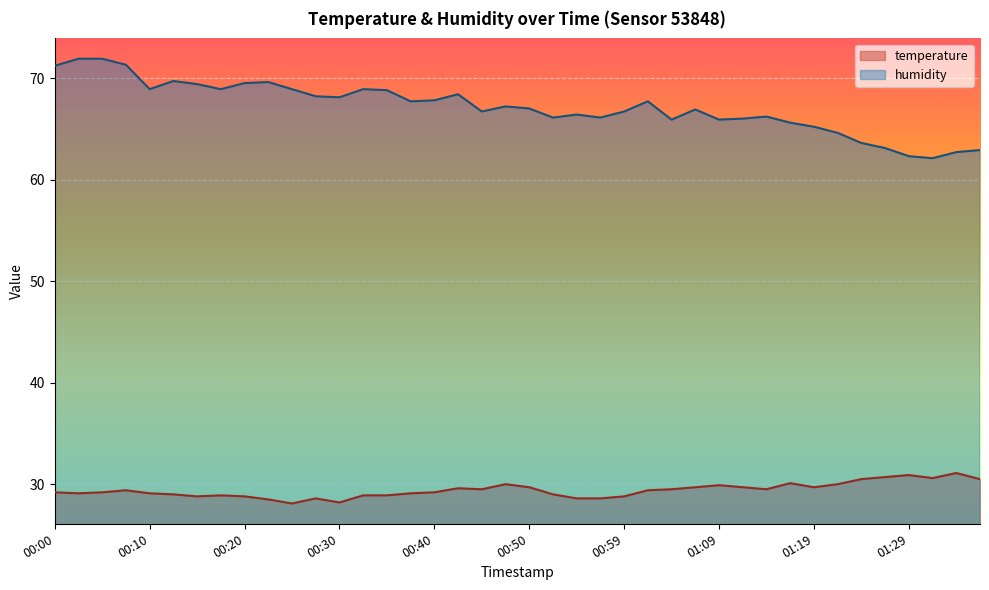

What is the total value across all series at 00:57?

94.7